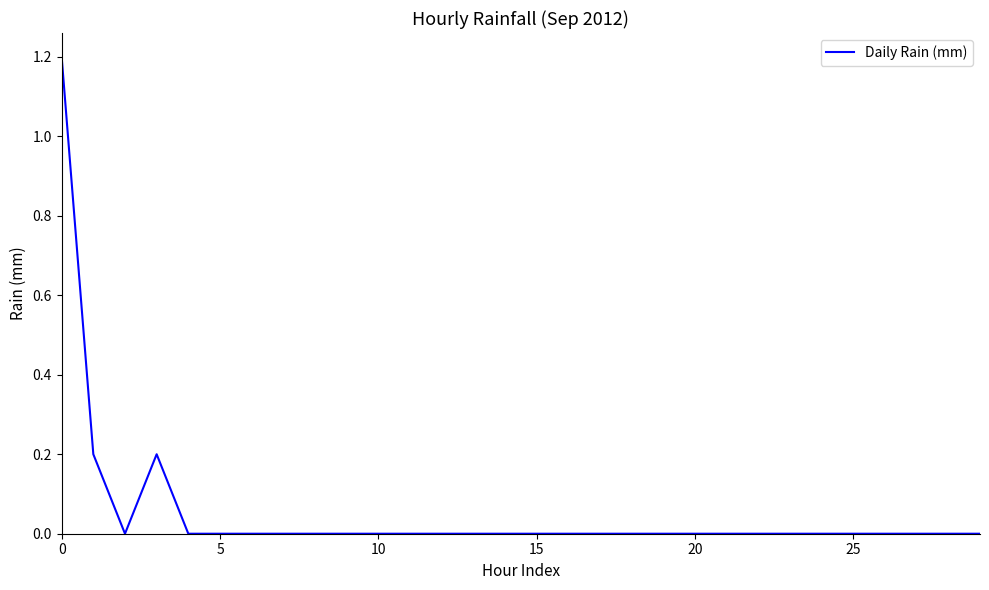

What is the maximum value shown in the chart?

1.2